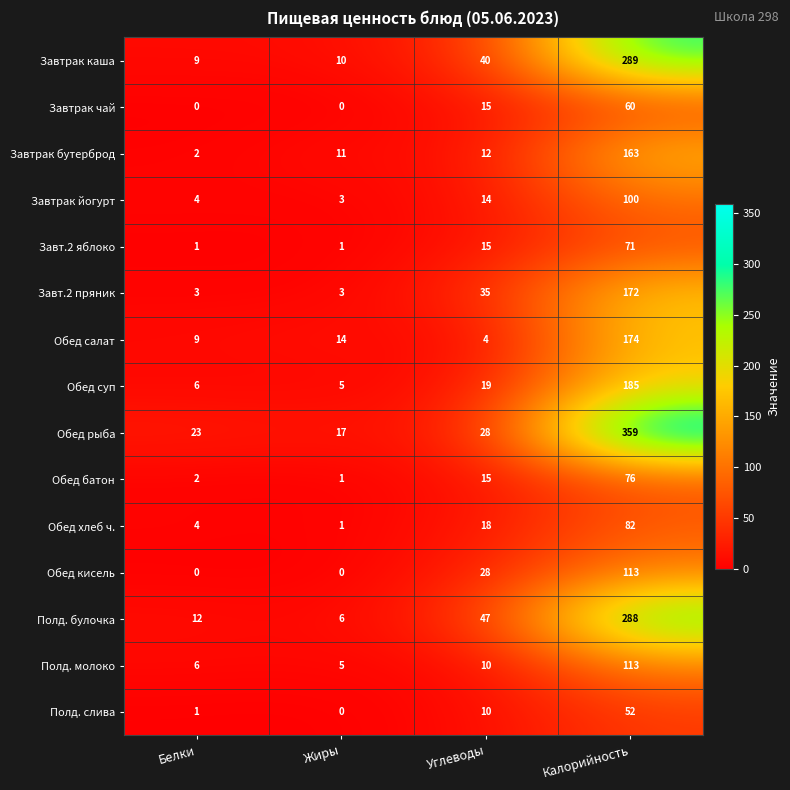

What is the sum of all Завт.2 яблоко values?

88